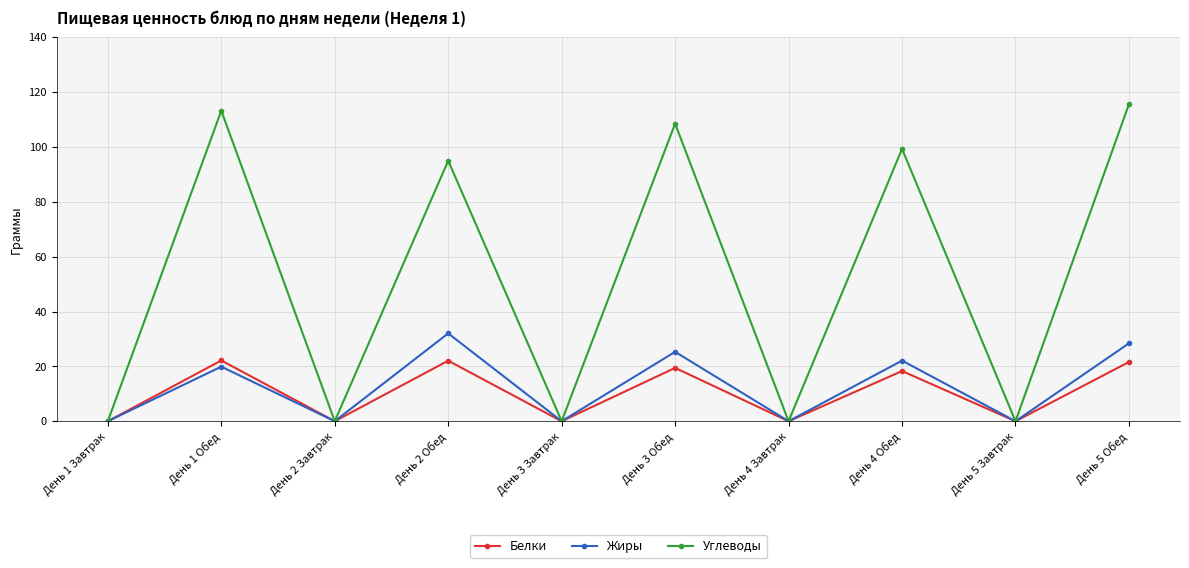

What is the highest value of the Жиры series?

32.0